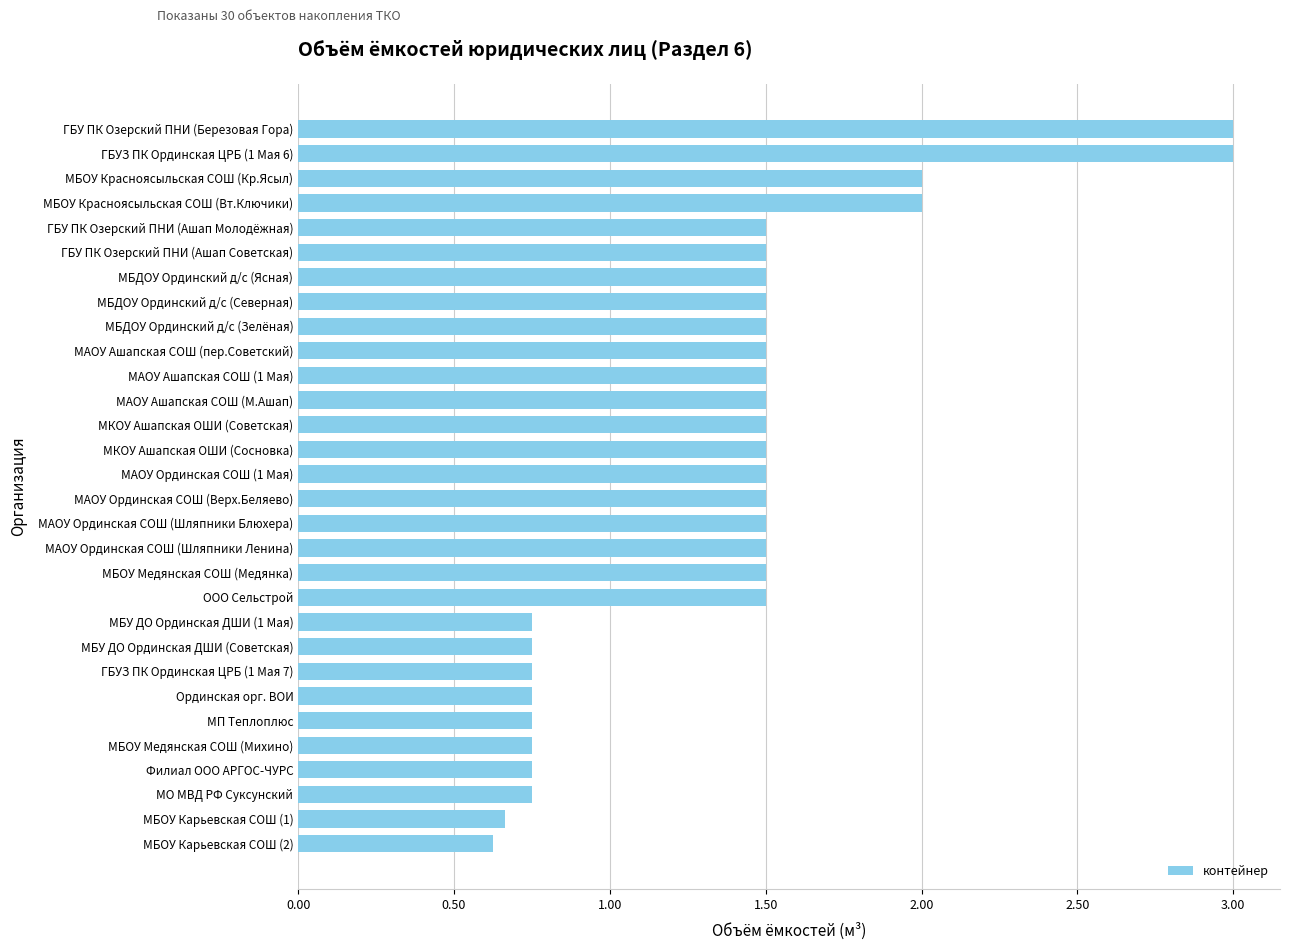

The chart shows a value of 0.3 at МБОУ Медянская СОШ (Медянка). True or false?

False